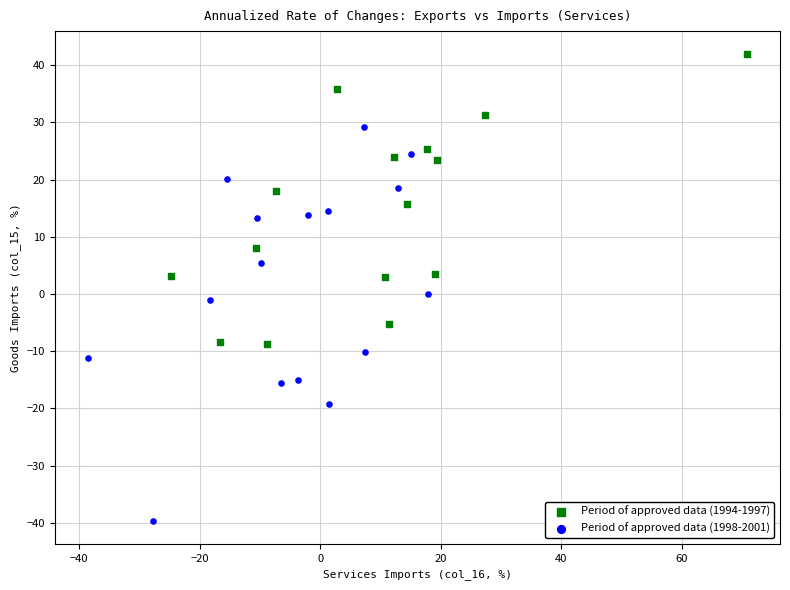

What are all the series names shown in the legend?

Period of approved data (1994-1997), Period of approved data (1998-2001)